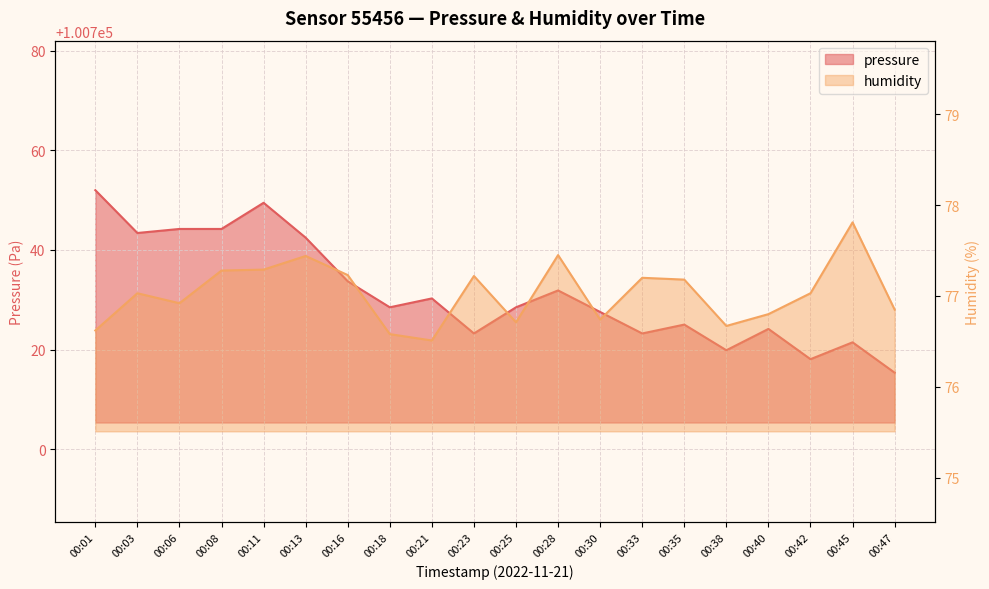

Which series has the largest range (max minus min)?

pressure